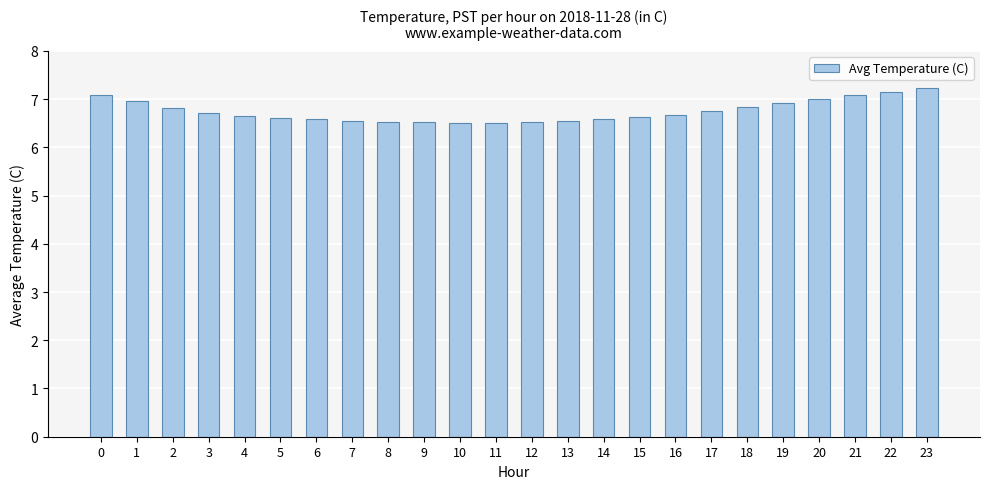

Count the number of categories in the chart.

24